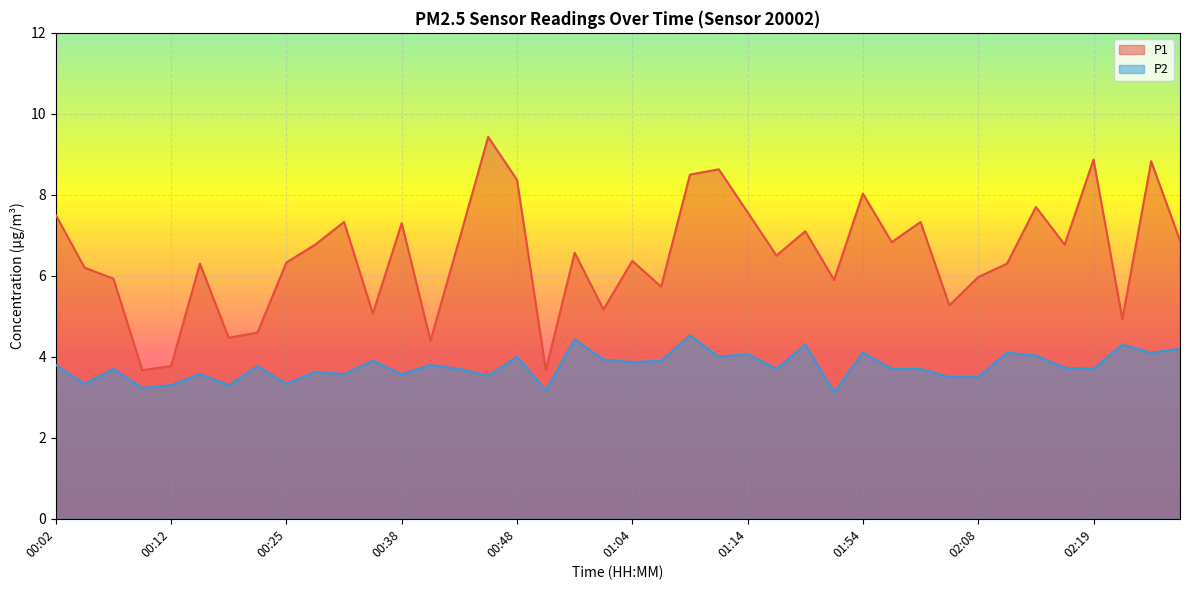

Reading right to left, list all the values displayed in this chart.

P1: 6.9	8.8	4.9	8.9	6.8	7.7	6.3	6.0	5.3	7.3	6.8	8.0	5.9	7.1	6.5	7.6	8.6	8.5	5.7	6.4	5.2	6.6	3.7	8.4	9.4	6.9	4.4	7.3	5.1	7.3	6.8	6.3	4.6	4.5	6.3	3.8	3.7	5.9	6.2	7.5
P2: 4.2	4.1	4.3	3.7	3.7	4.0	4.1	3.5	3.5	3.7	3.7	4.1	3.1	4.3	3.7	4.1	4.0	4.5	3.9	3.9	3.9	4.4	3.2	4.0	3.5	3.7	3.8	3.6	3.9	3.6	3.6	3.3	3.8	3.3	3.6	3.3	3.2	3.7	3.3	3.8